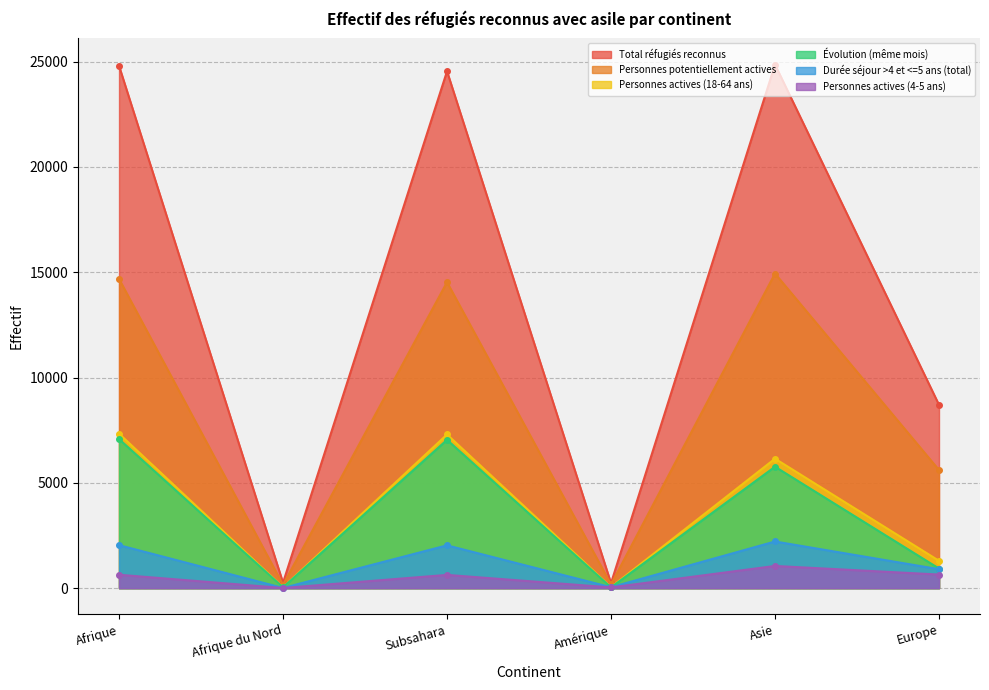

What is the sum of the Personnes actives (4-5 ans) values at Amérique and Subsahara?

663